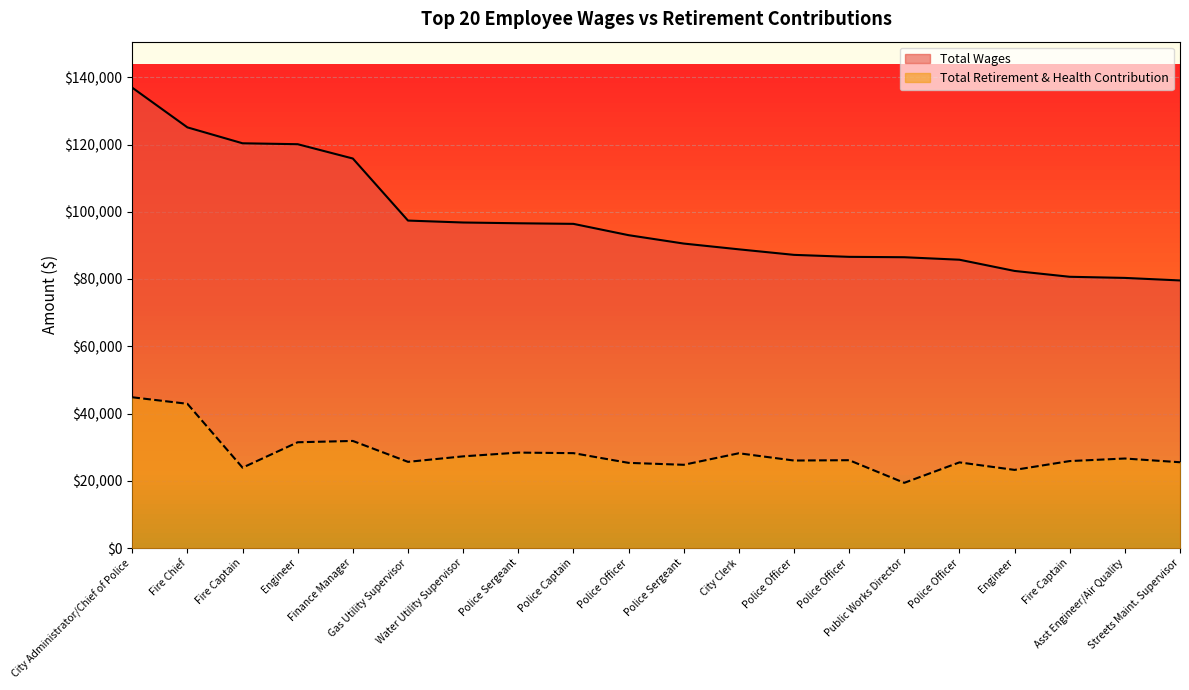

The Total Wages series shows 131112 at City Clerk. True or false?

False